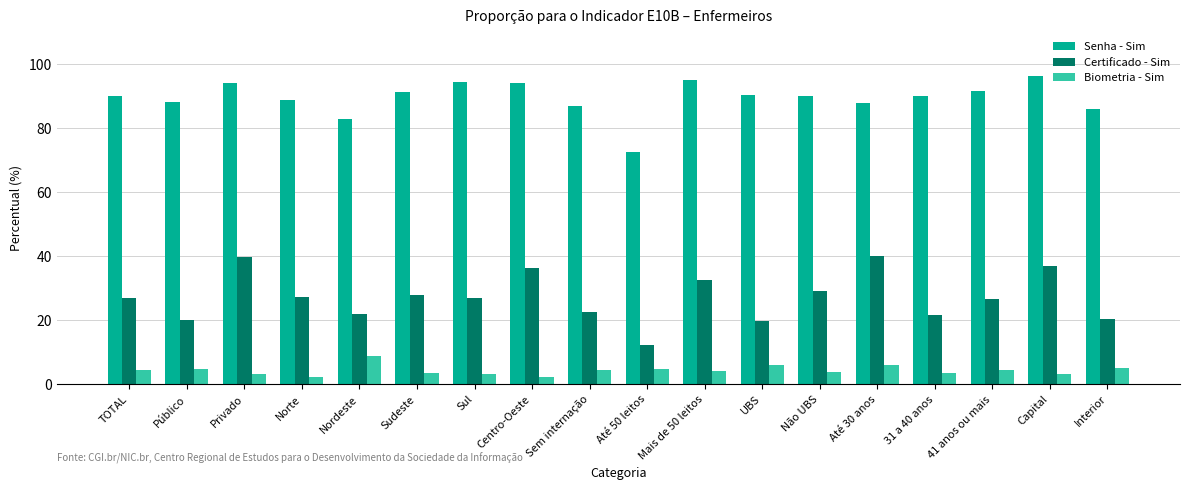

What is the sum of the Biometria - Sim values at Capital and Mais de 50 leitos?

7.4